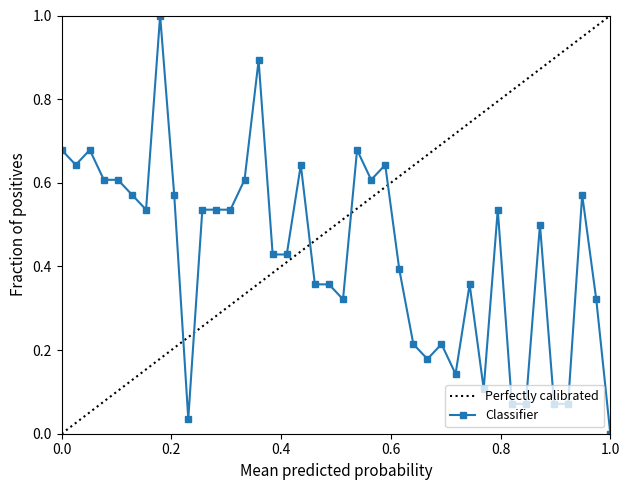

Does the chart display data point markers on the line(s)?

Yes